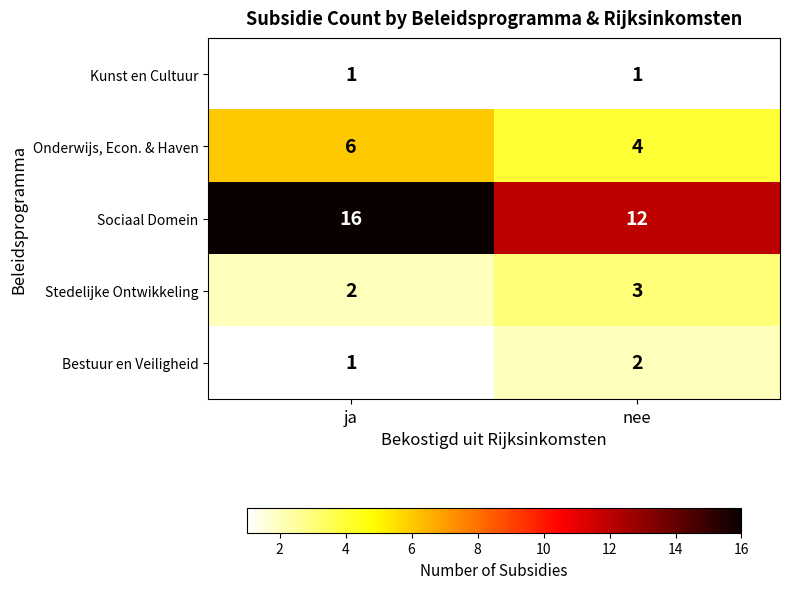

The value of Onderwijs, Econ. & Haven at nee is 4. True or false?

True